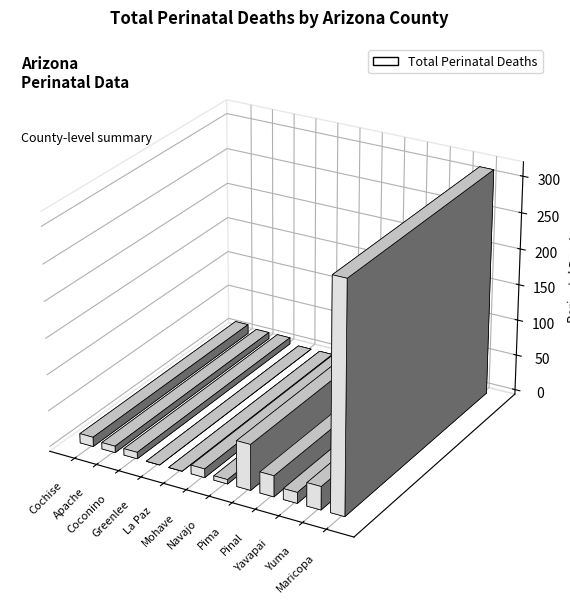

List the labels in order of value, largest first.

Maricopa, Pima, Yuma, Pinal, Yavapai, Cochise, Mohave, Apache, Coconino, Navajo, Greenlee, La Paz